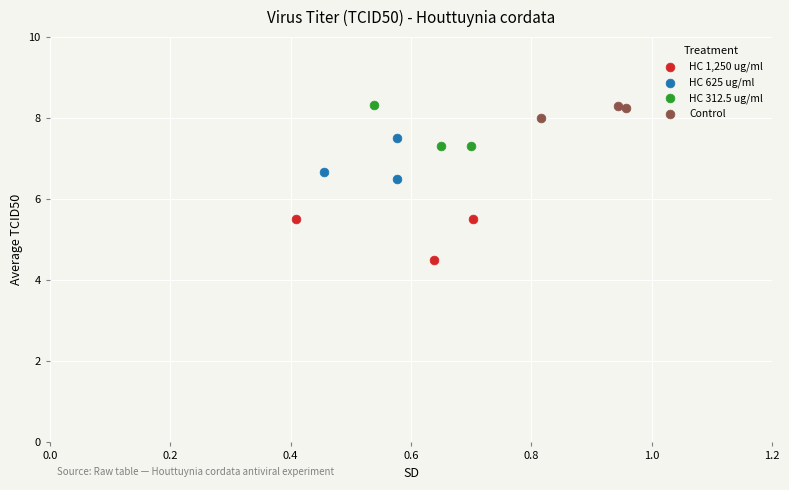

Which series contains the lowest Y value?

HC 1,250 ug/ml